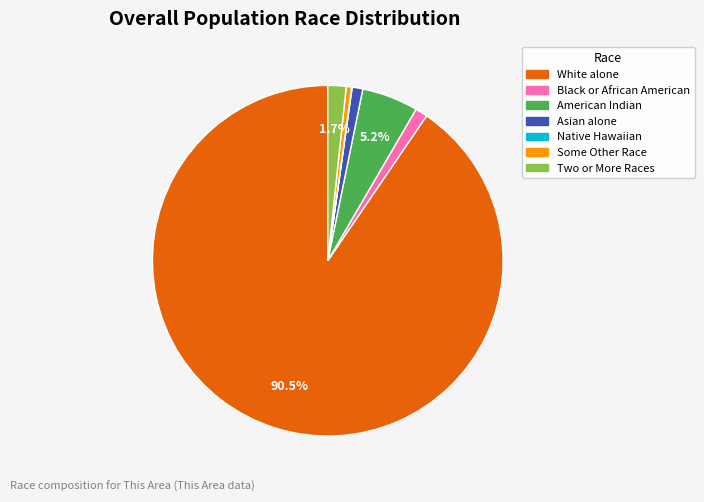

Does any single category account for the majority?

Yes